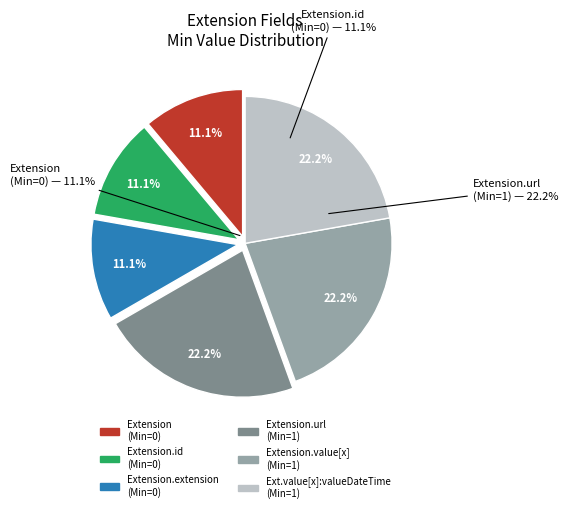

Rank the categories by value from lowest to highest.

Extension, Extension.id, Extension.extension, Extension.url, Extension.value[x], Extension.value[x]:valueDateTime